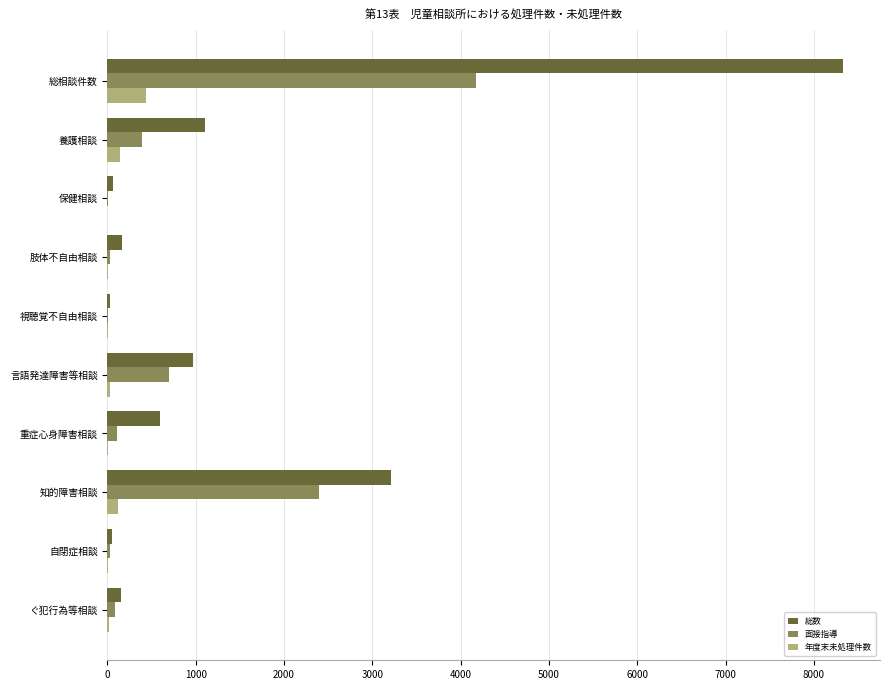

The 総数 series shows 648 at 養護相談. True or false?

False